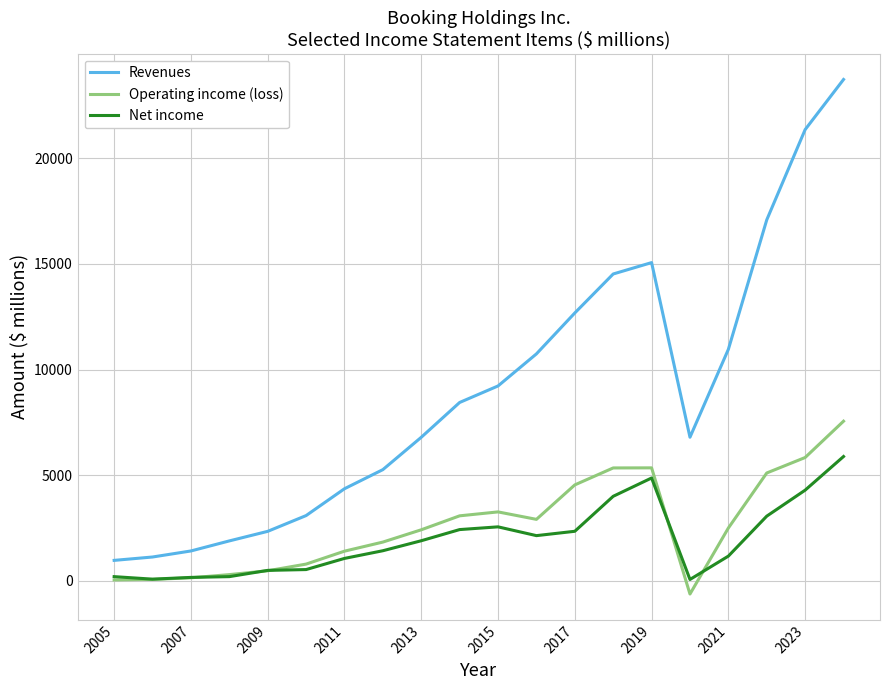

Which series has the largest total across all categories?

Revenues